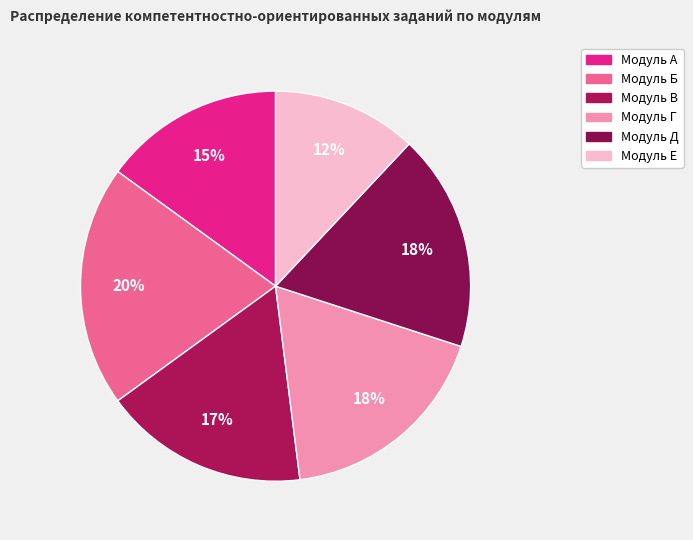

Rank the categories by value from lowest to highest.

Модуль Е, Модуль А, Модуль В, Модуль Г, Модуль Д, Модуль Б